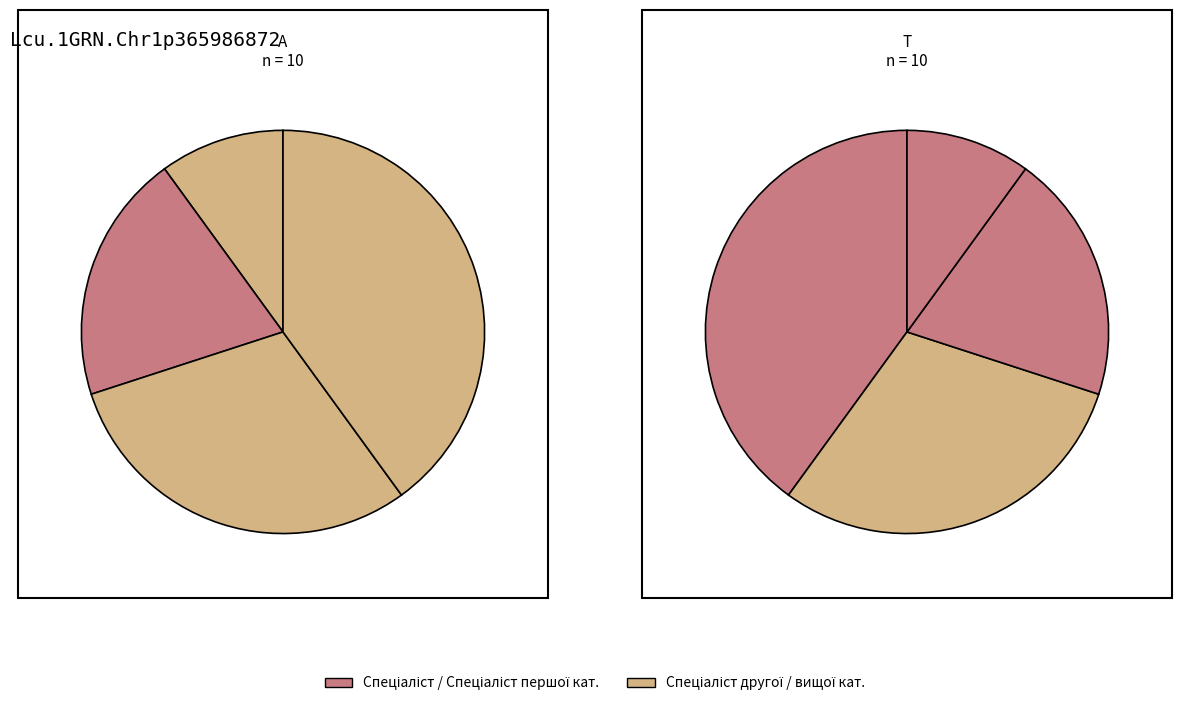

Count the number of slices in the pie.

4